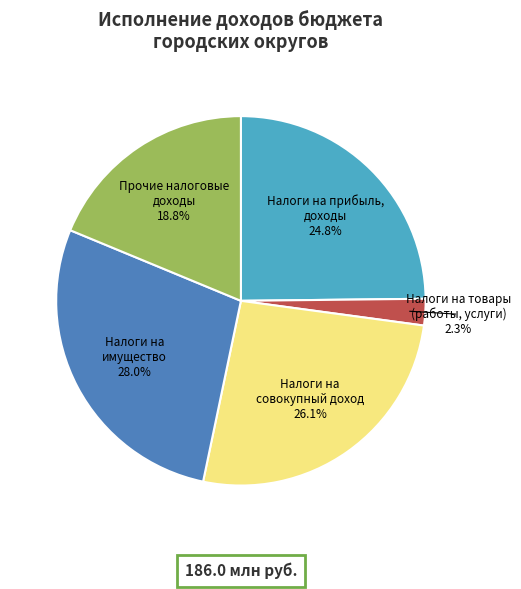

Is there a majority slice in this chart?

No